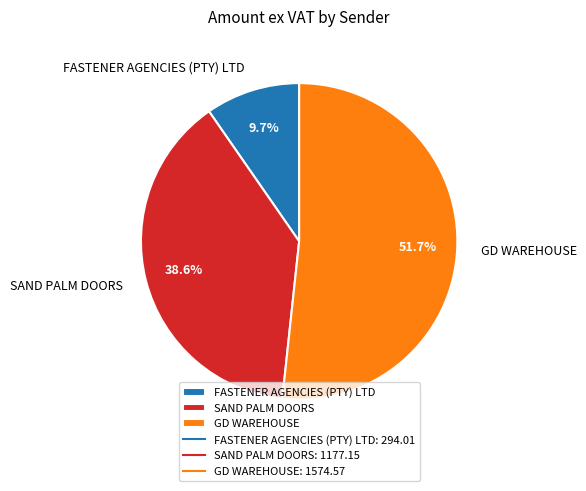

The SAND PALM DOORS slice represents 39% of the pie. True or false?

True